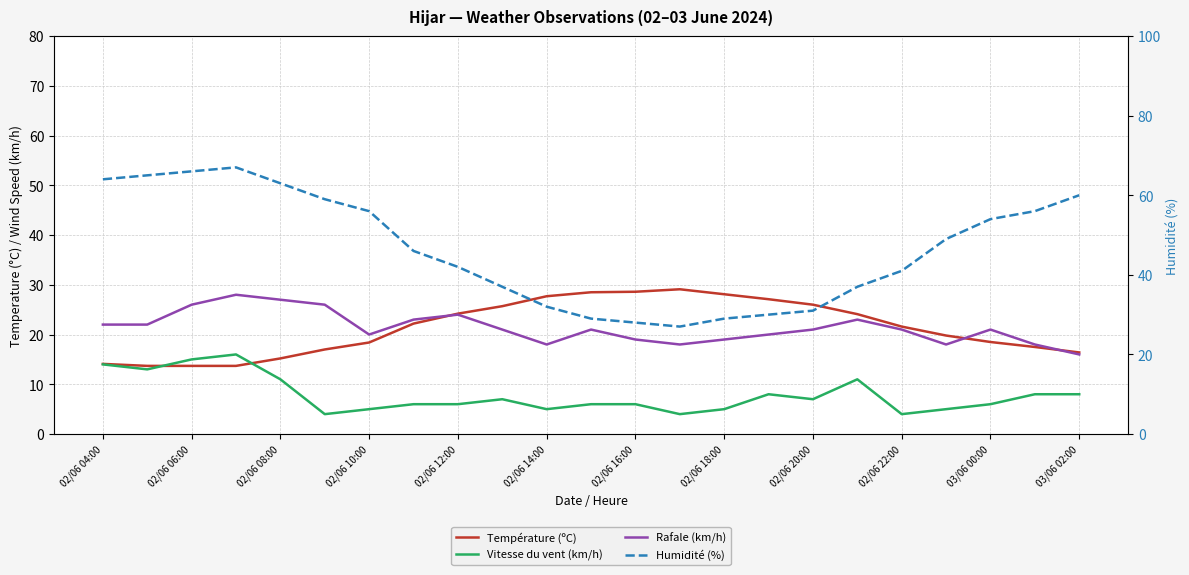

At how many categories does at least one series exceed 43?

12